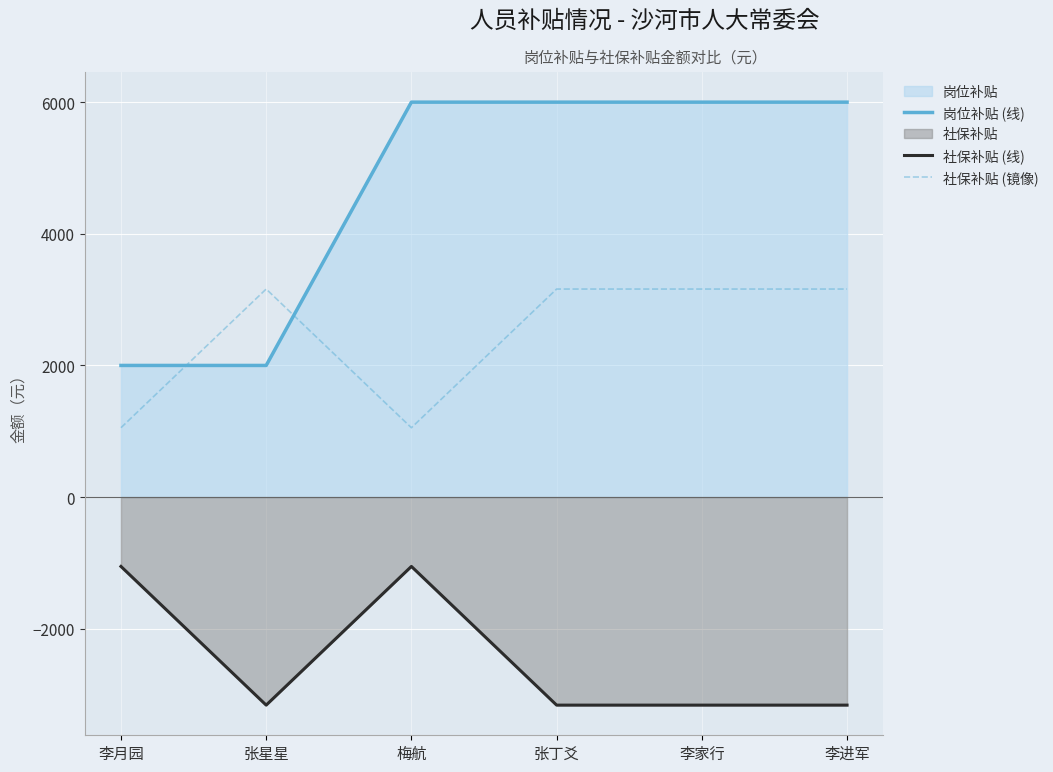

At which label is 岗位补贴 (线) closest to 4000?

李月园